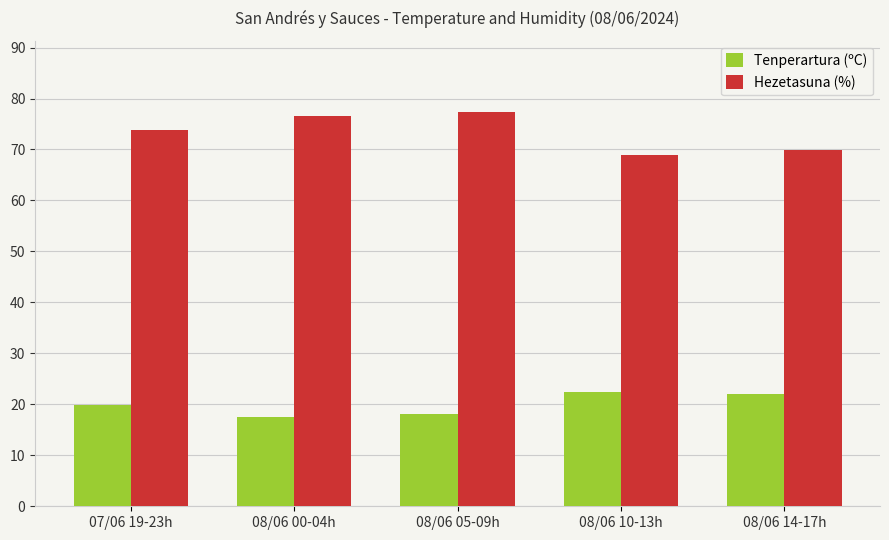

Is it true that Hezetasuna (%) equals 69.0 at 08/06 10-13h?

True